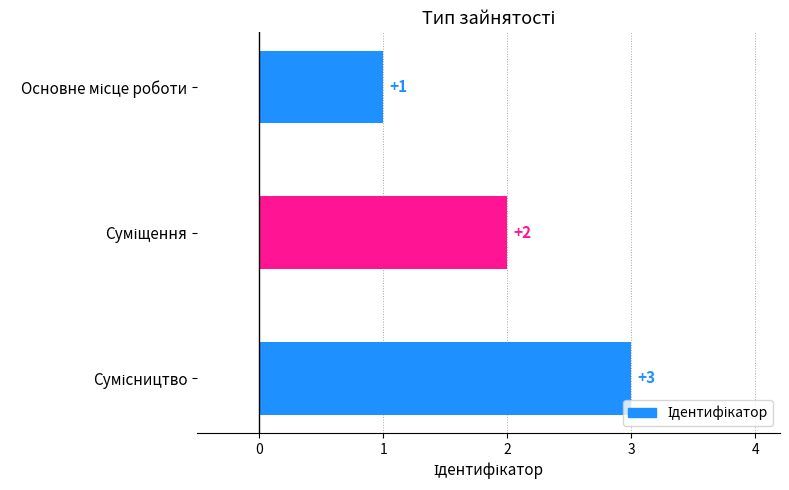

What is the maximum value shown in the chart?

3